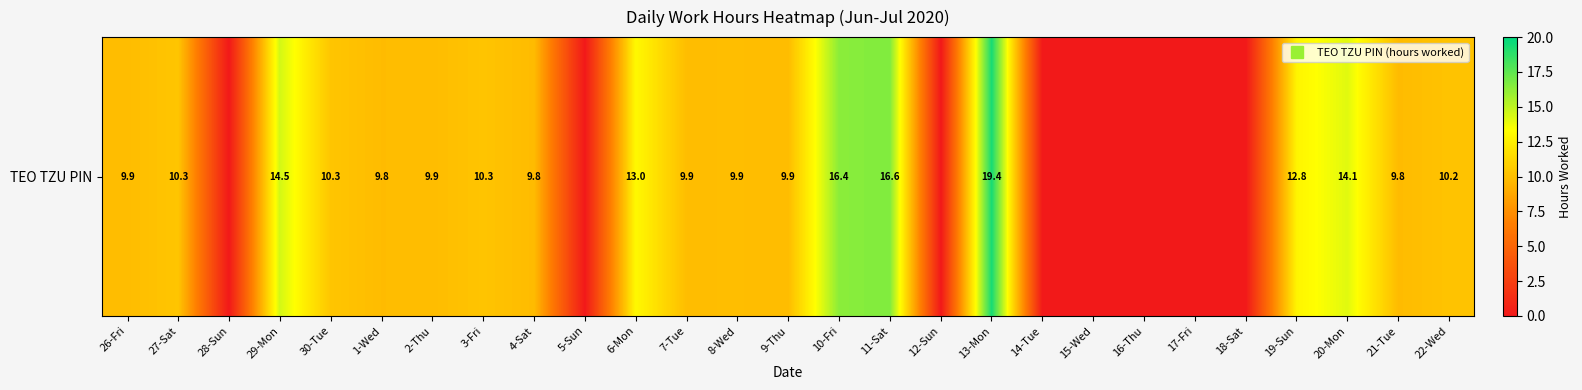

Reading left to right, list all the values displayed in this chart.

26-Fri=9.9	27-Sat=10.3	28-Sun=0.0	29-Mon=14.5	30-Tue=10.3	1-Wed=9.8	2-Thu=9.9	3-Fri=10.3	4-Sat=9.8	5-Sun=0.0	6-Mon=13.0	7-Tue=9.9	8-Wed=9.9	9-Thu=9.9	10-Fri=16.4	11-Sat=16.6	12-Sun=0.0	13-Mon=19.4	14-Tue=0.0	15-Wed=0.0	16-Thu=0.0	17-Fri=0.0	18-Sat=0.0	19-Sun=12.8	20-Mon=14.1	21-Tue=9.8	22-Wed=10.2